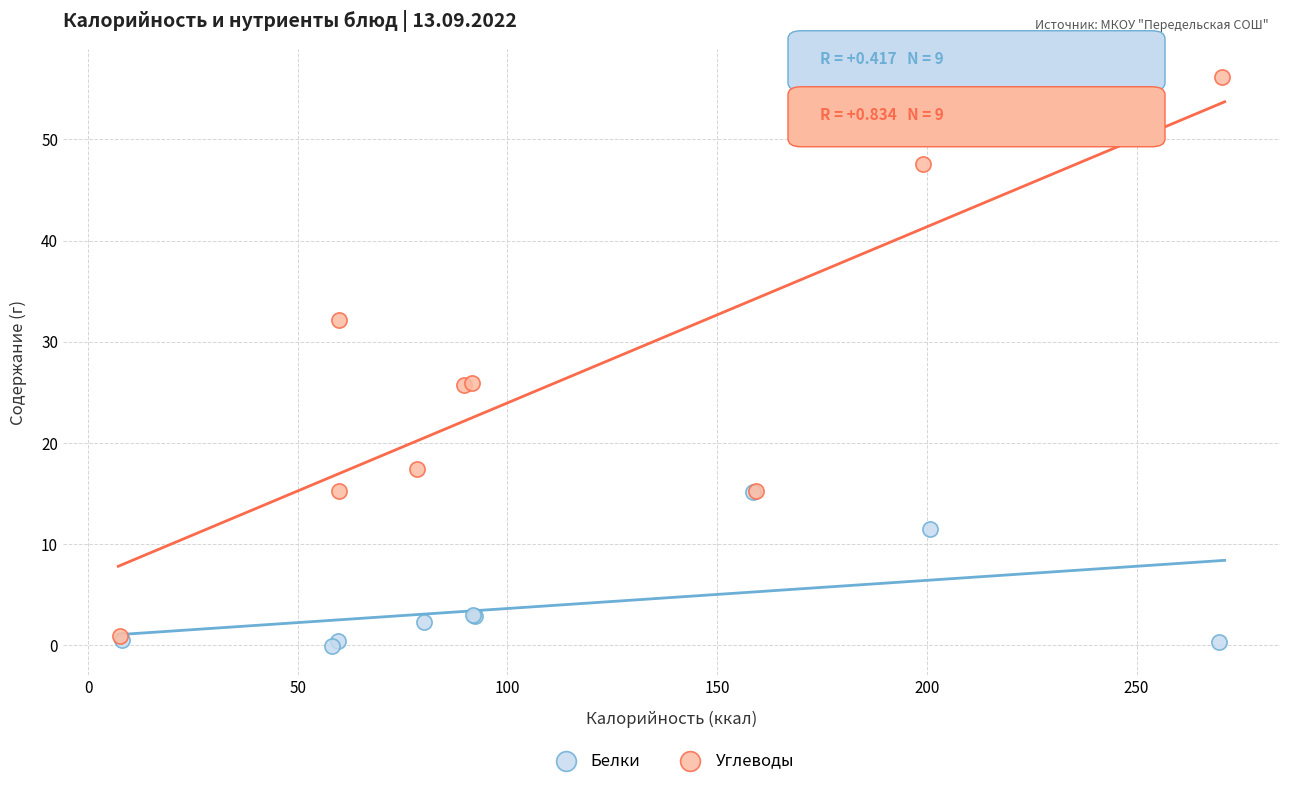

Which series reaches the maximum Y coordinate?

Углеводы